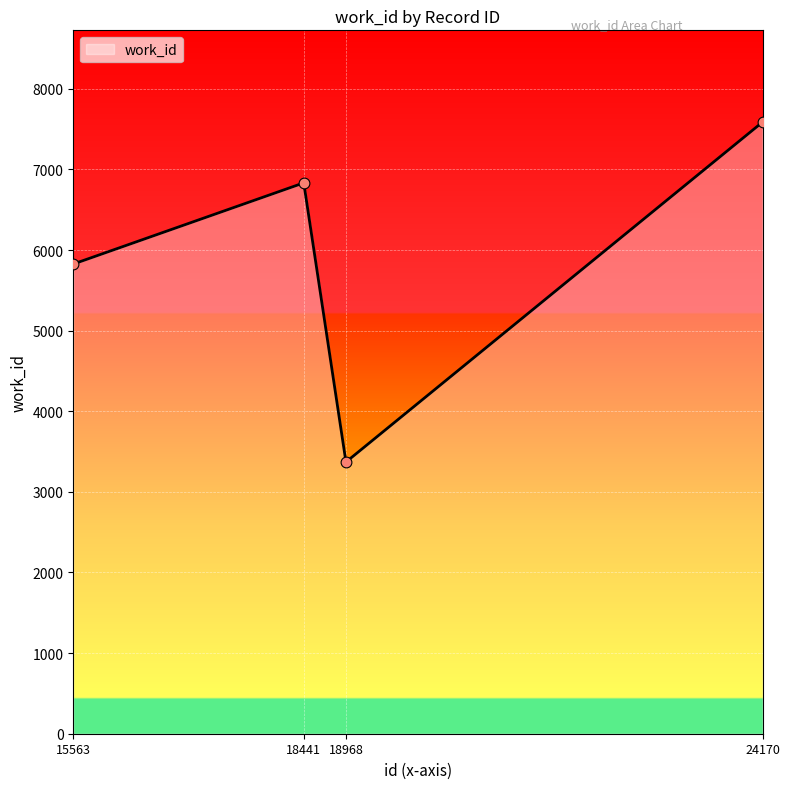

What is the ratio of the value at 15563 to the value at 24170?

0.8